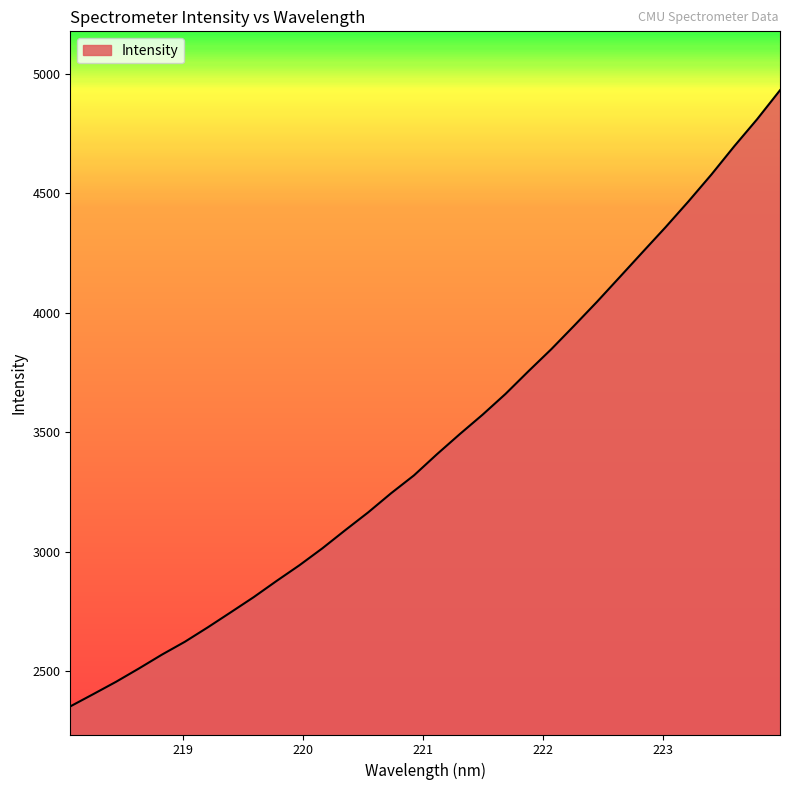

Does the chart have visible grid lines?

No